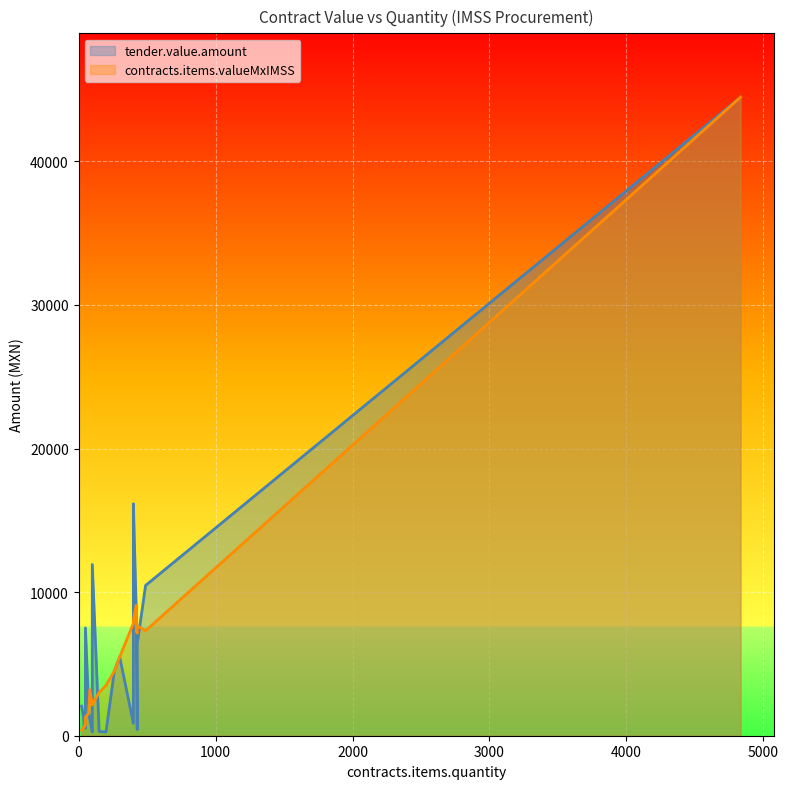

How many data points in tender.value.amount are less than 4502?

10